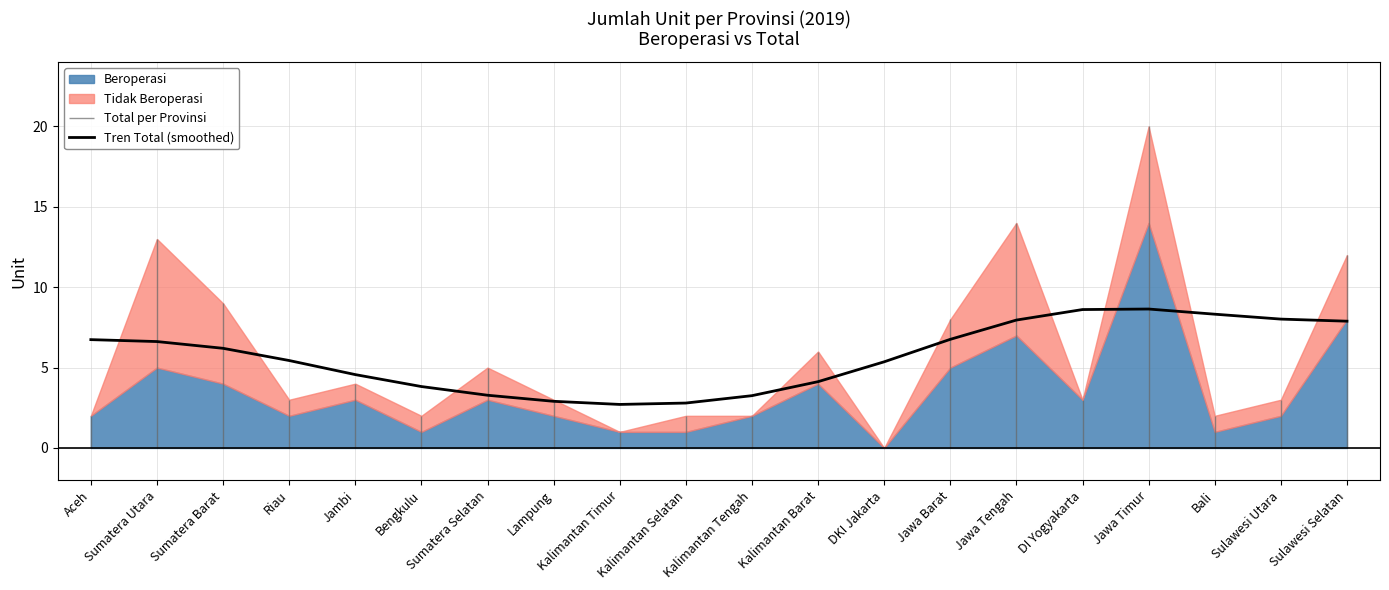

What is the label of the 1st point from the left?

Aceh